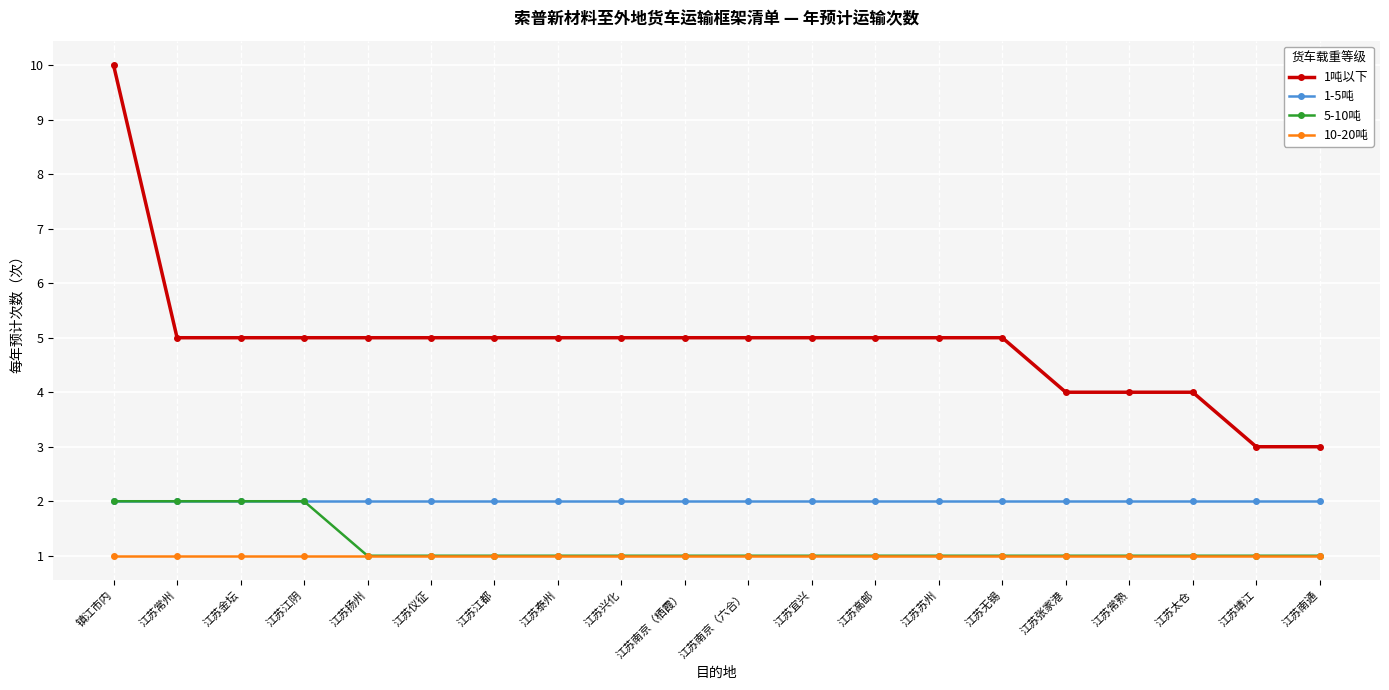

The 1吨以下 series shows 5 at 江苏靖江. True or false?

False